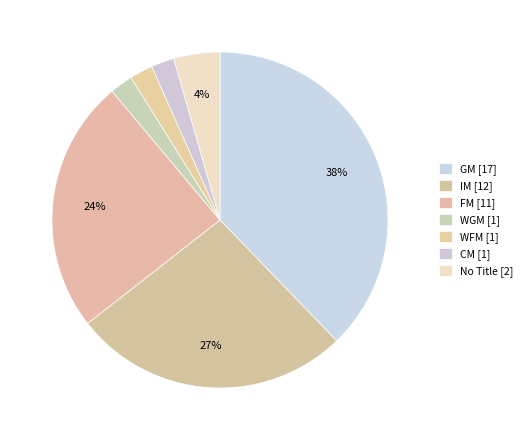

How many slices are in this pie chart?

7